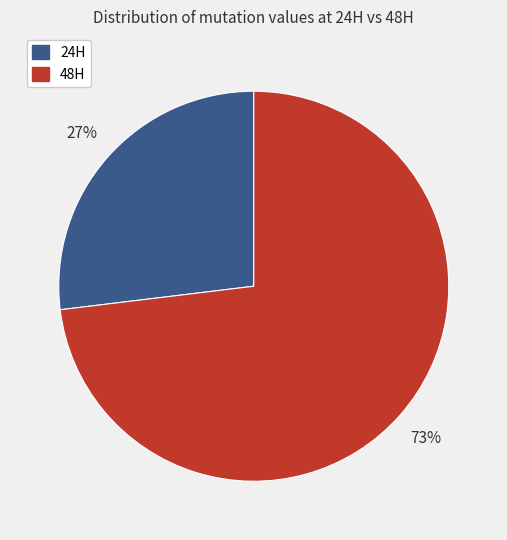

True or false: 24H accounts for 16% of the total.

False